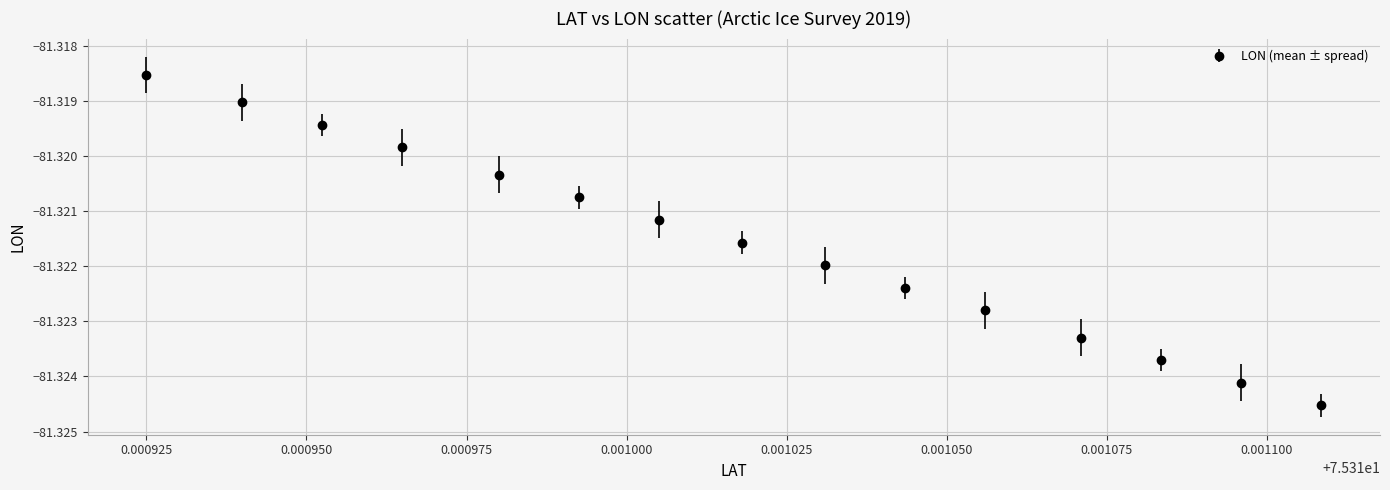

True or false: there are more than 2 points higher than both neighbors.

False